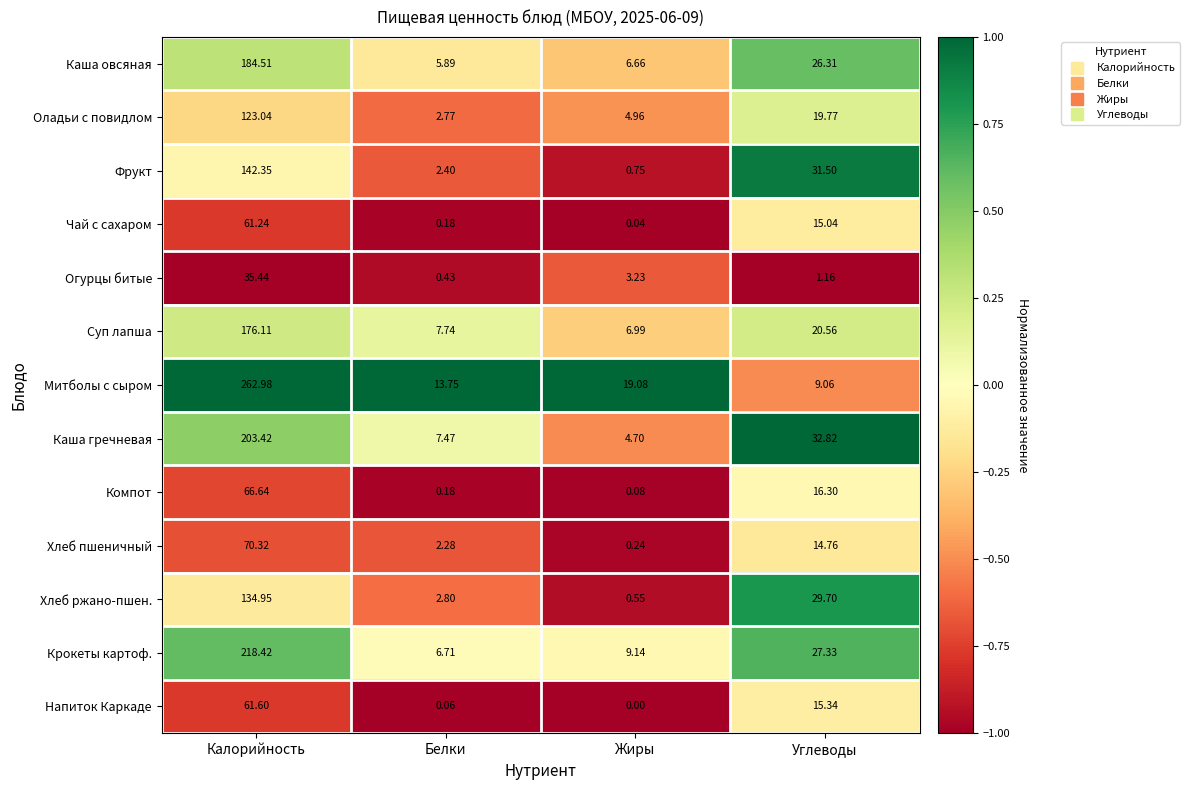

What is the spread (max minus min) of values at Калорийность?

227.5